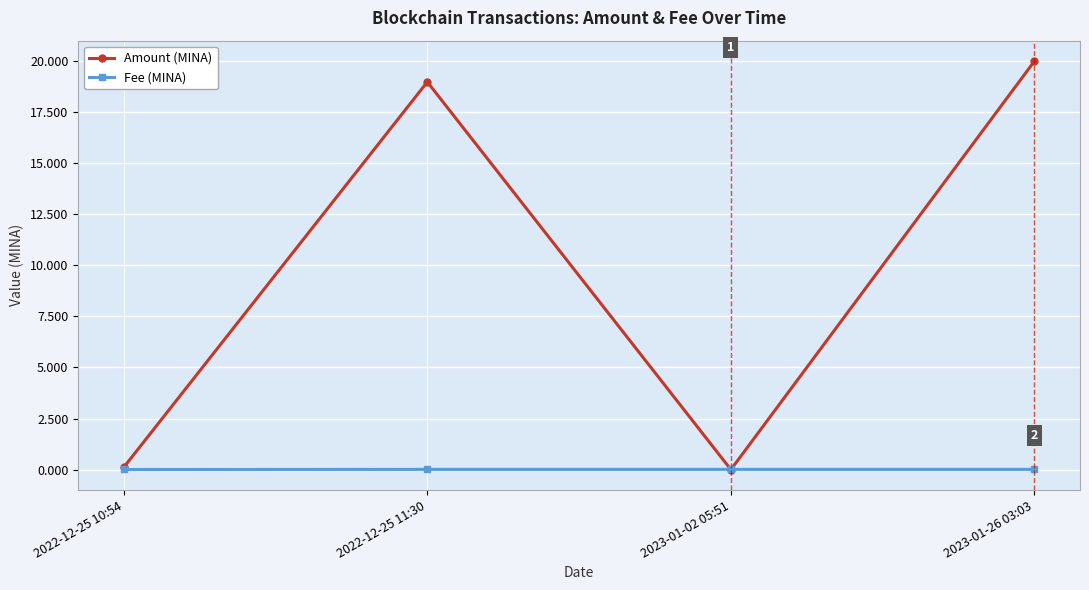

Between 2022-12-25 10:54 and 2023-01-26 03:03, which series saw the biggest shift?

Amount (MINA)